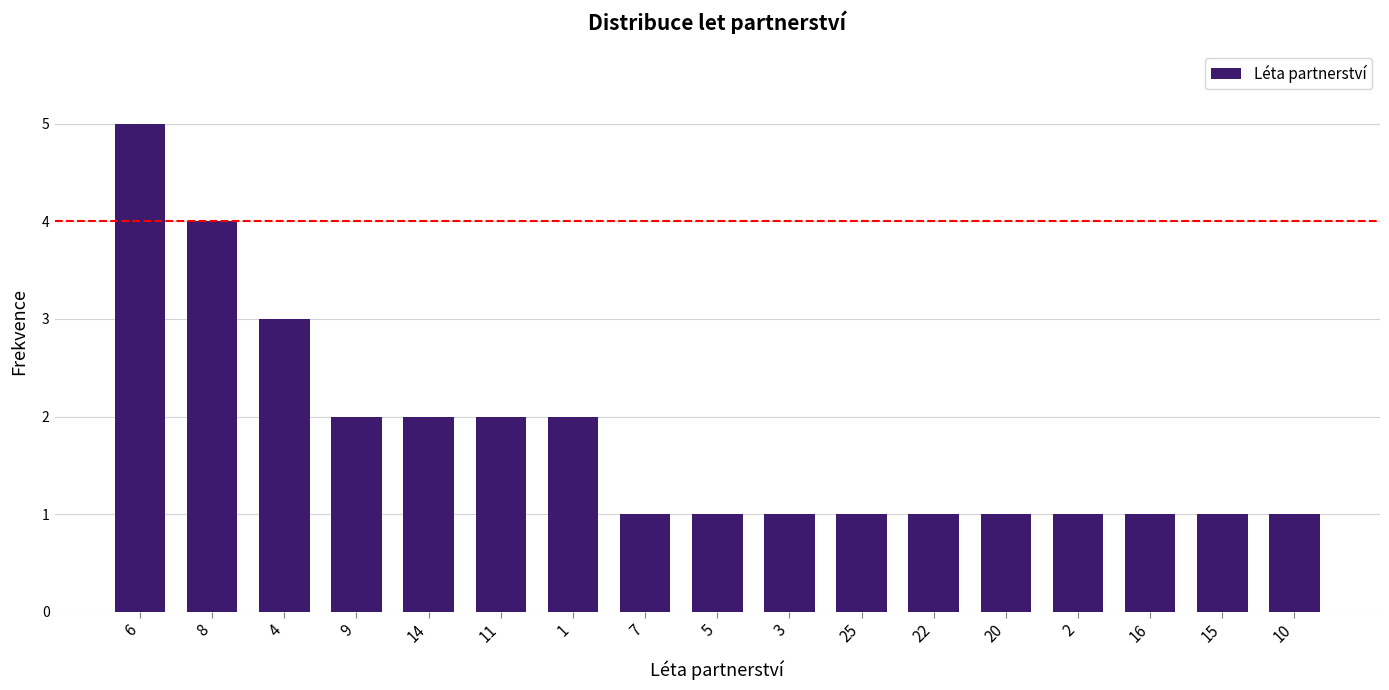

The value at 6 is 5. True or false?

True